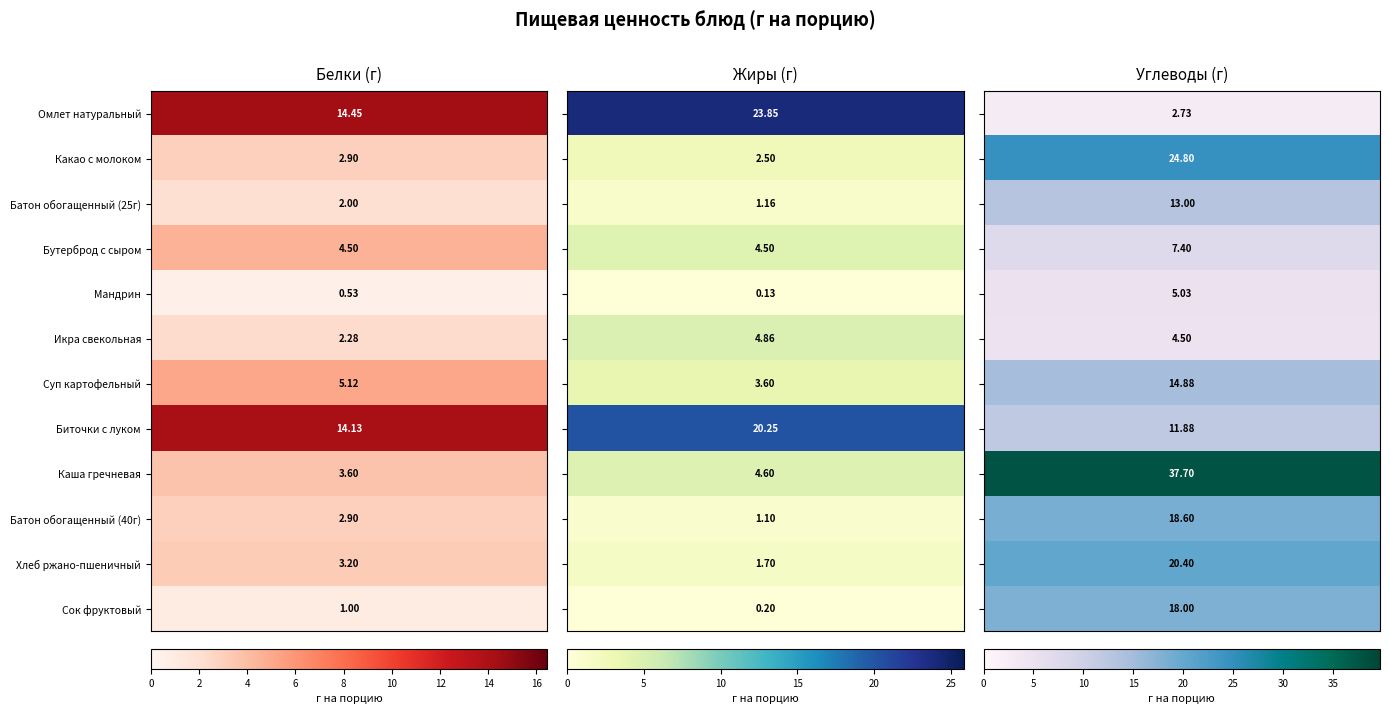

What is the difference between the highest and lowest values at 2?

35.0